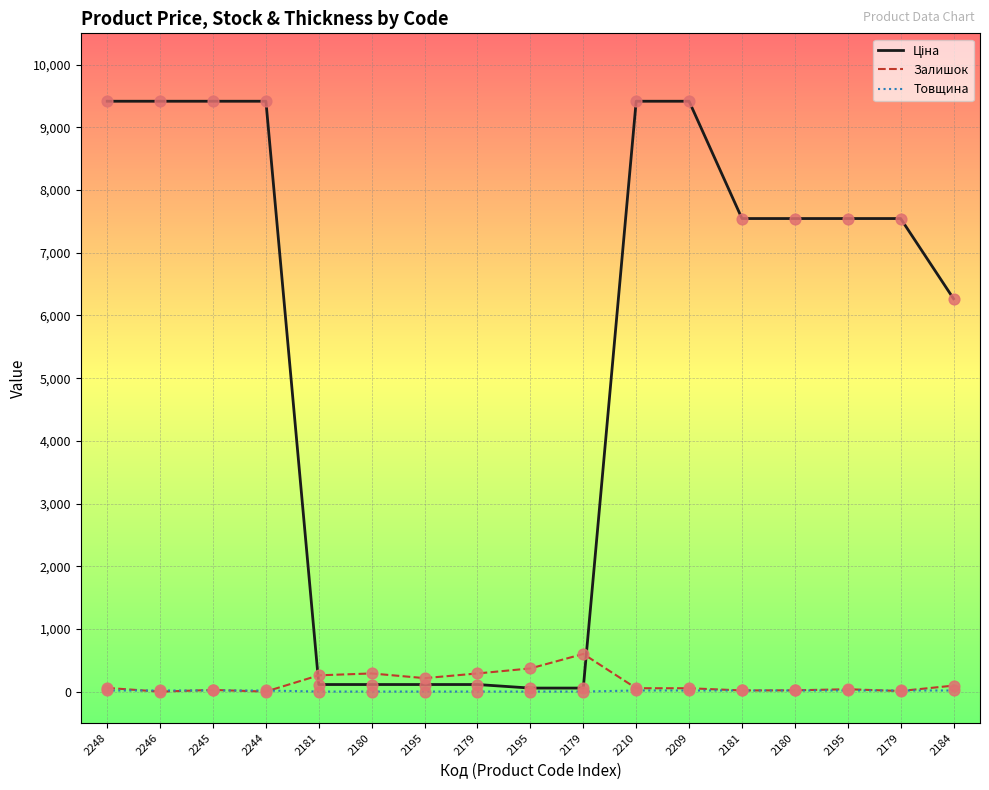

How many lines are shown in the chart?

3